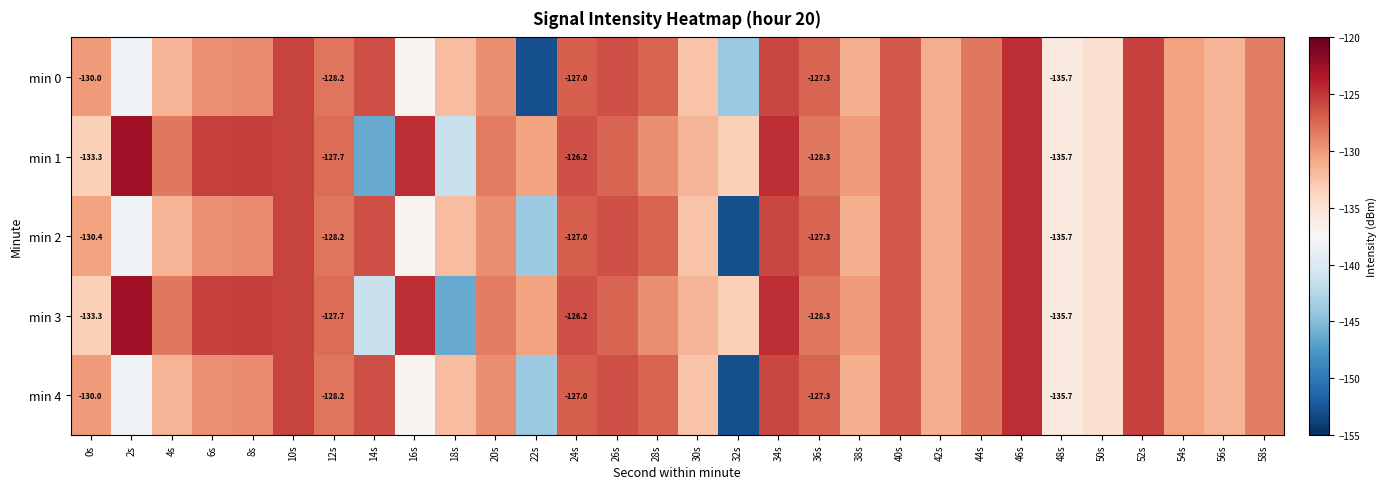

Is the value of min 1 at 0s greater than the value of min 3 at 24s?

No